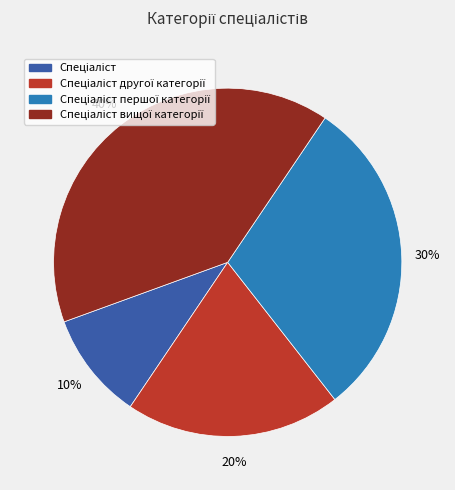

To the nearest percent, what is the difference between the largest and smallest slice percentages?

30%